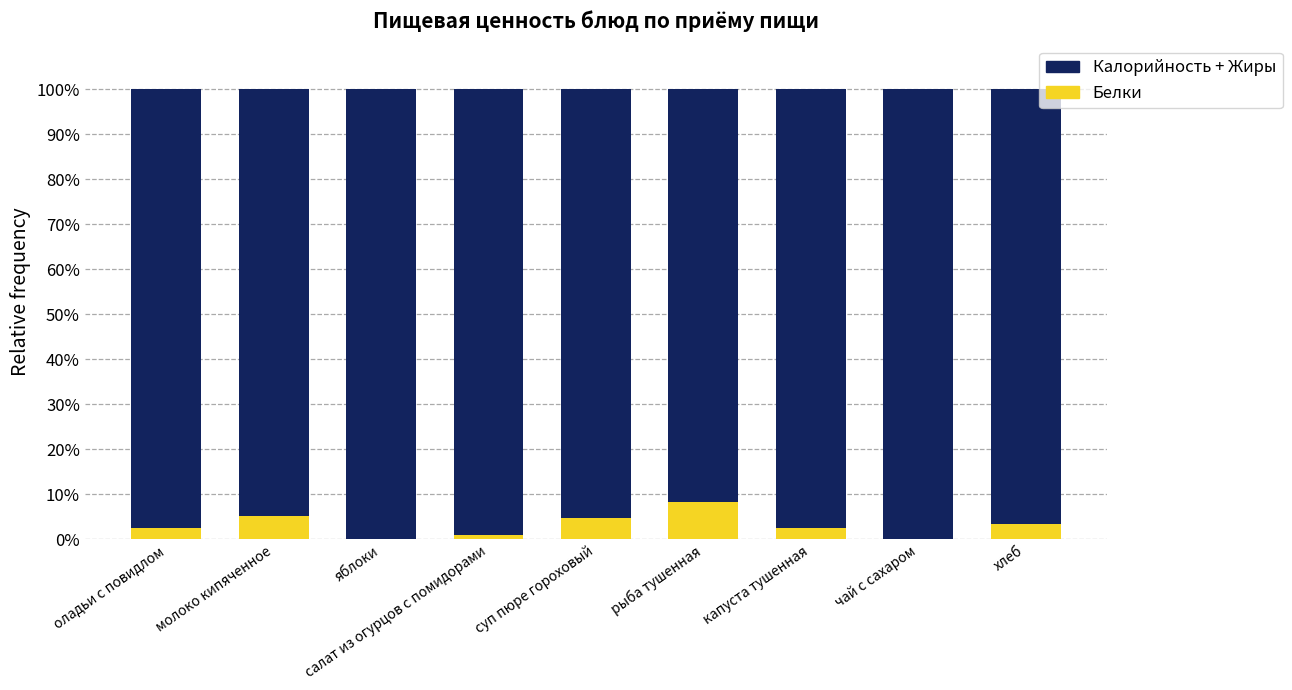

Are the bars grouped side by side (vs. stacked)?

No